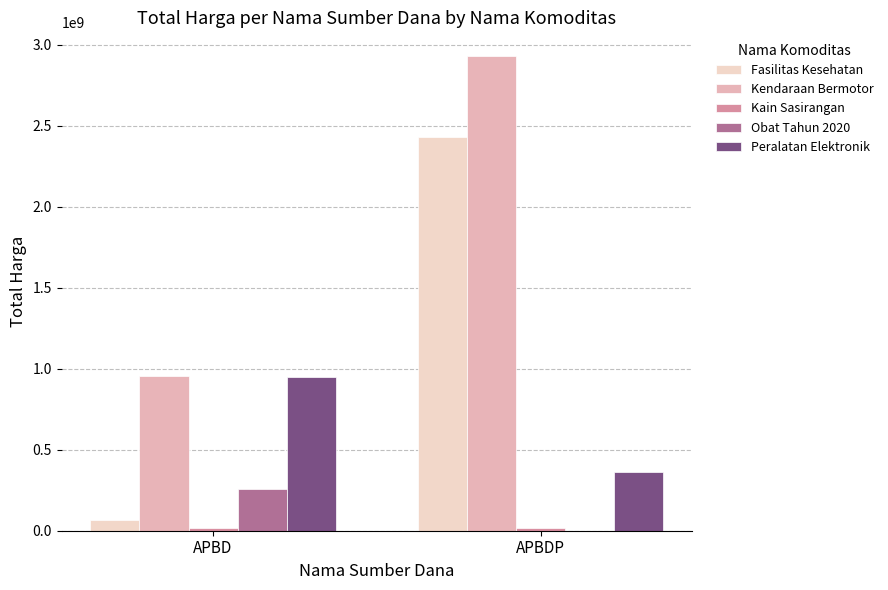

How many categories are shown in the chart?

2